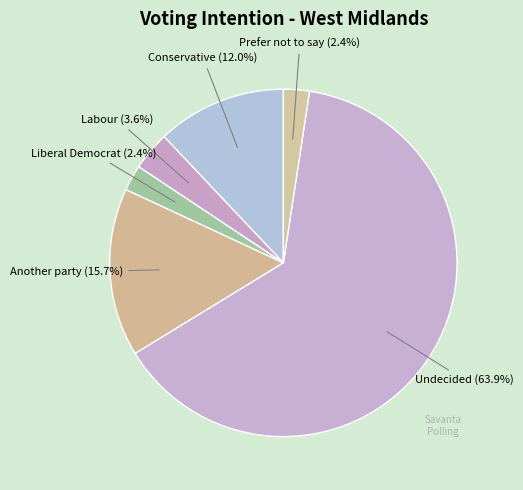

Is it true that Labour is 10% of the pie?

False